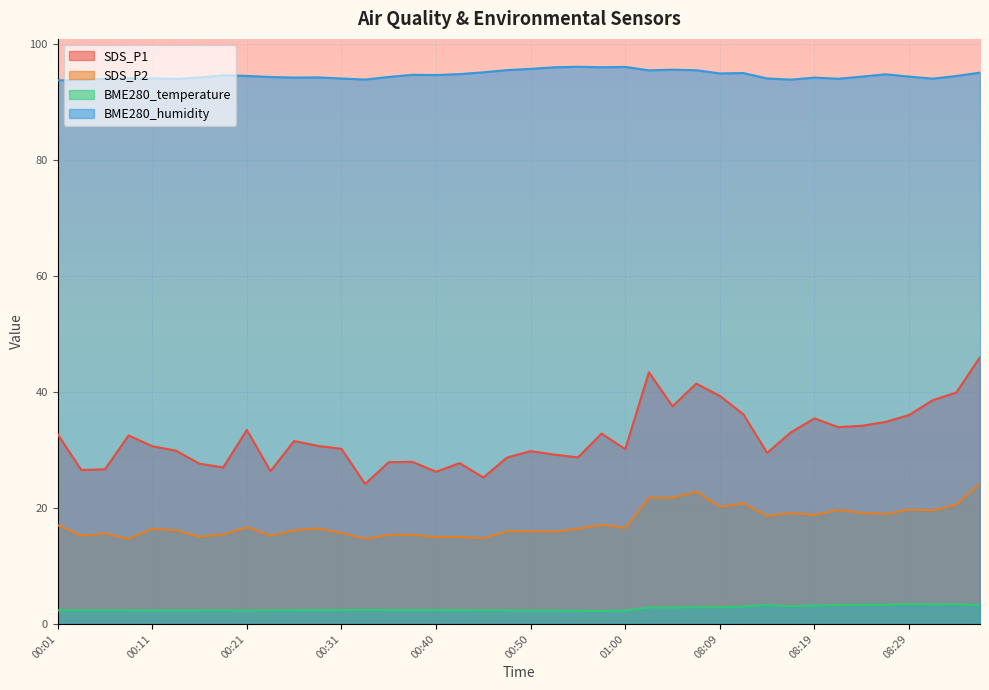

Which series changed the most between 08:14 and 08:27?

SDS_P1